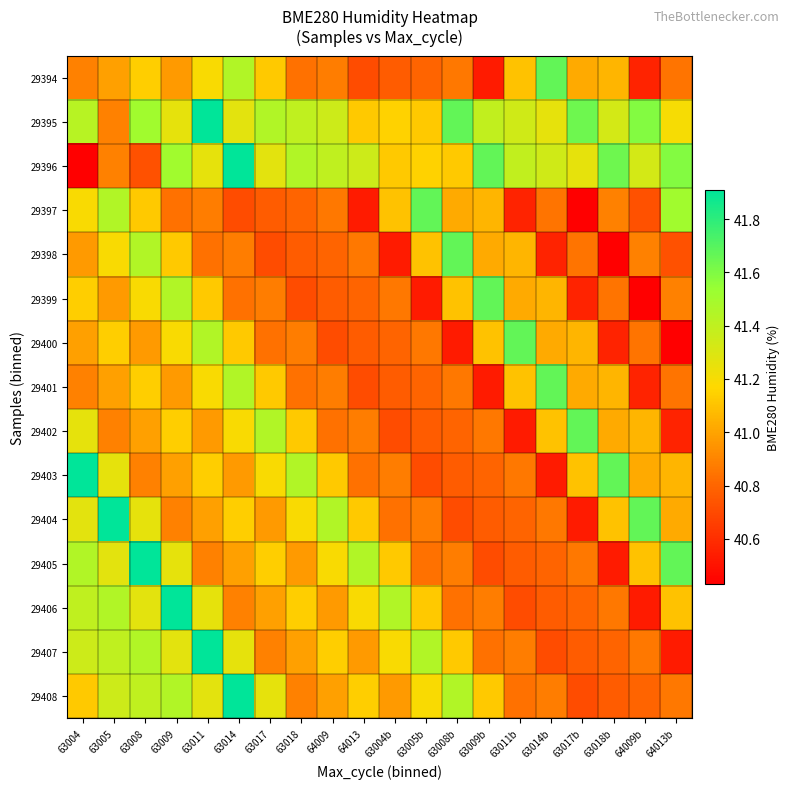

What is the spread (max minus min) of values at 63014?

1.2